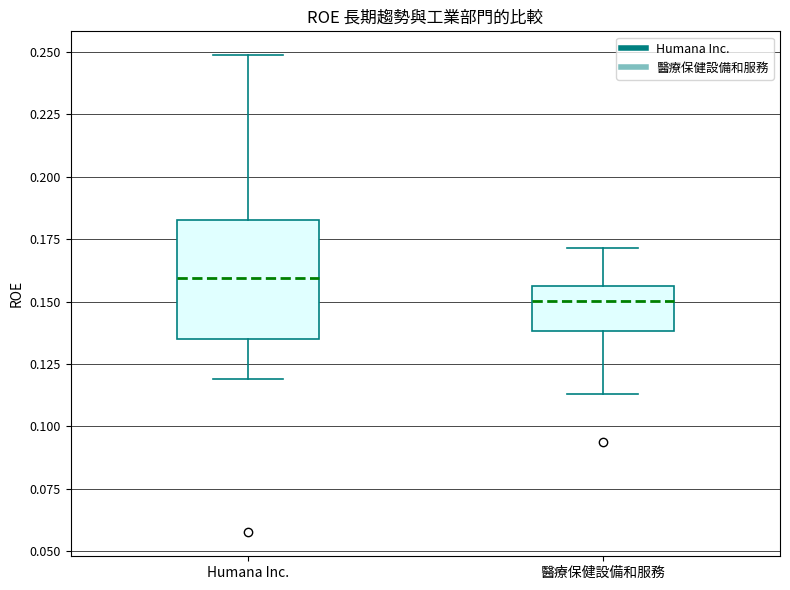

Reading left to right, read every box against the y-axis: the position of its median line, the range the box covers, and the ends of its whiskers. The values are not printed on the chart, so give them approximately, as read against the axis.

Humana Inc.: median 0.160, box 0.135 to 0.185, whiskers 0.120 to 0.250
醫療保健設備和服務: median 0.150, box 0.140 to 0.155, whiskers 0.115 to 0.170